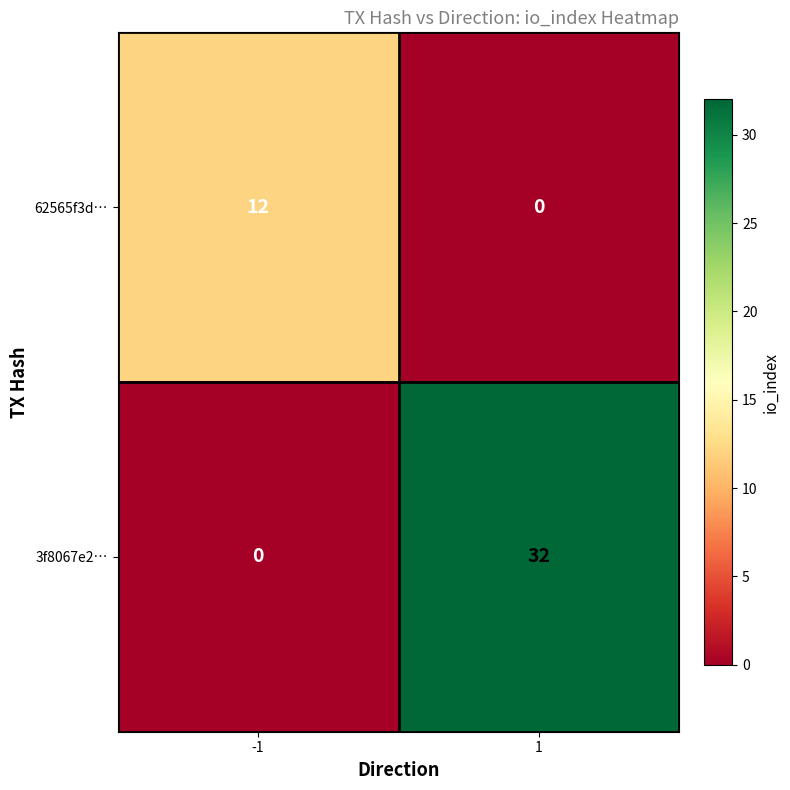

Which series changed the most between -1 and 1?

3f8067e2…